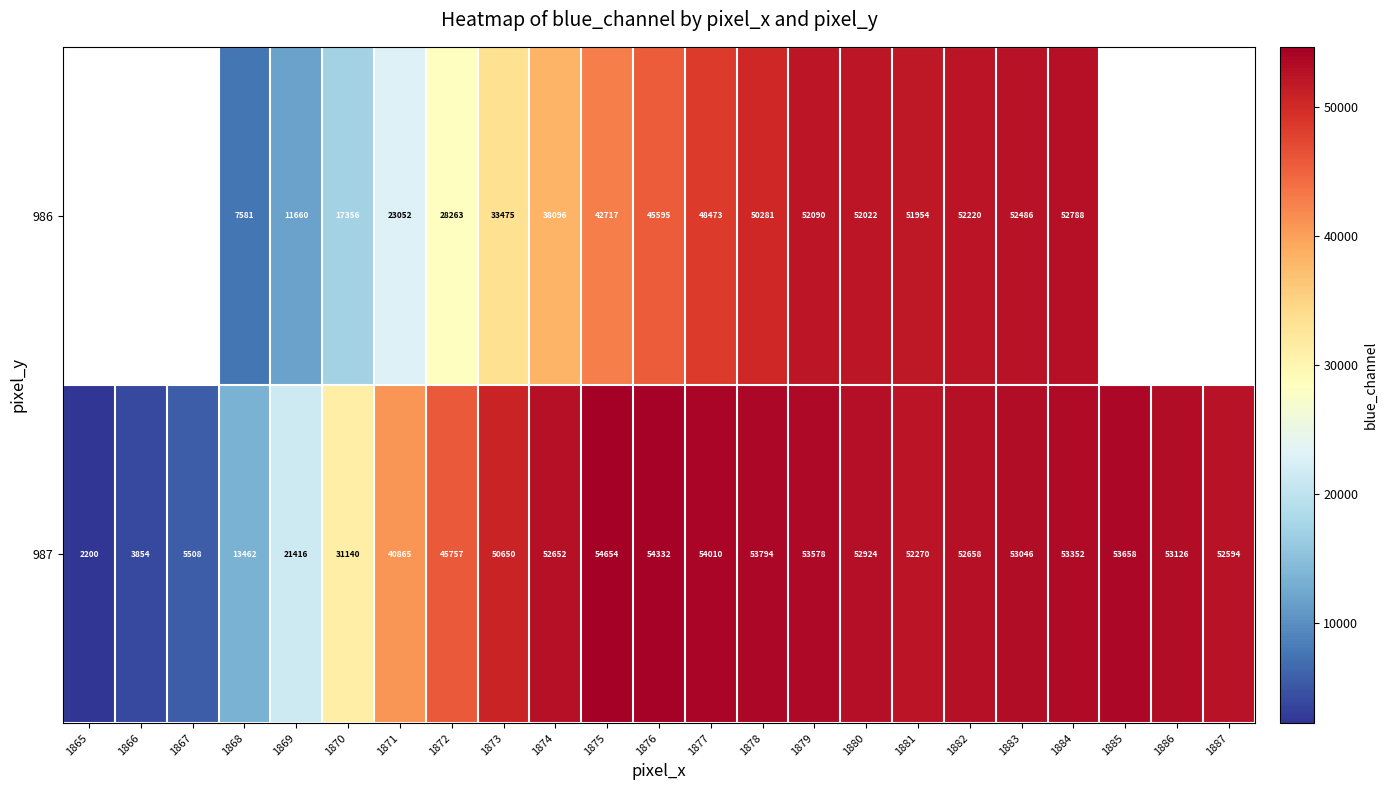

At which category is the sum across all series the highest?

1884